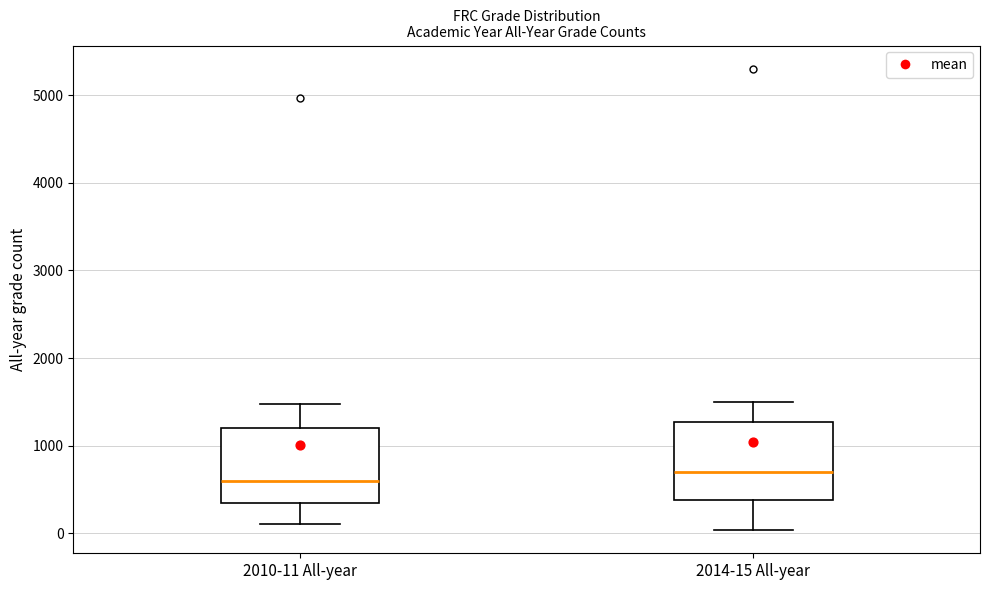

Reading left to right, transcribe this box plot: for each box, give where its median line is, the range the box spans, and where its two whiskers end, as read against the y-axis. The values are not printed on the chart, so give them approximately, as read against the axis.

2010-11 All-year: median 600, box 300 to 1200, whiskers 100 to 1500
2014-15 All-year: median 700, box 400 to 1300, whiskers 0 to 1500